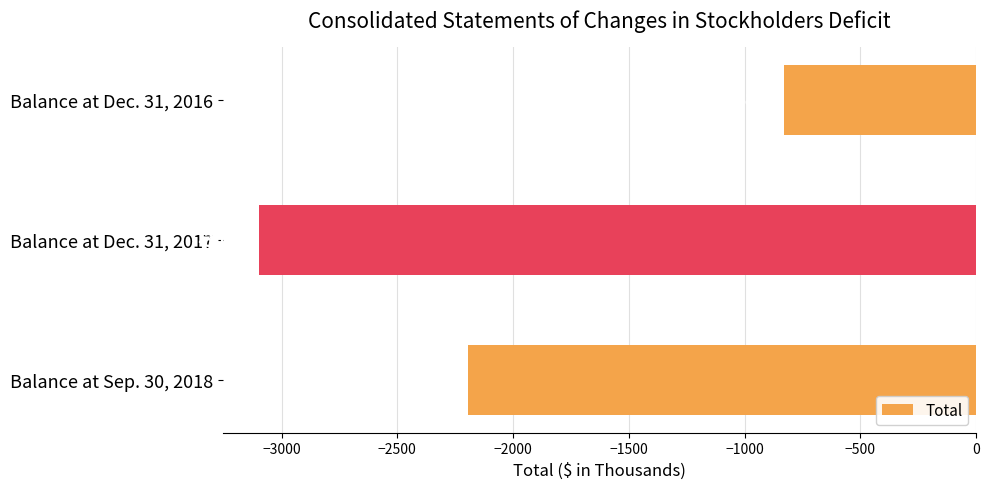

What is the difference between the second highest and minimum values?

902